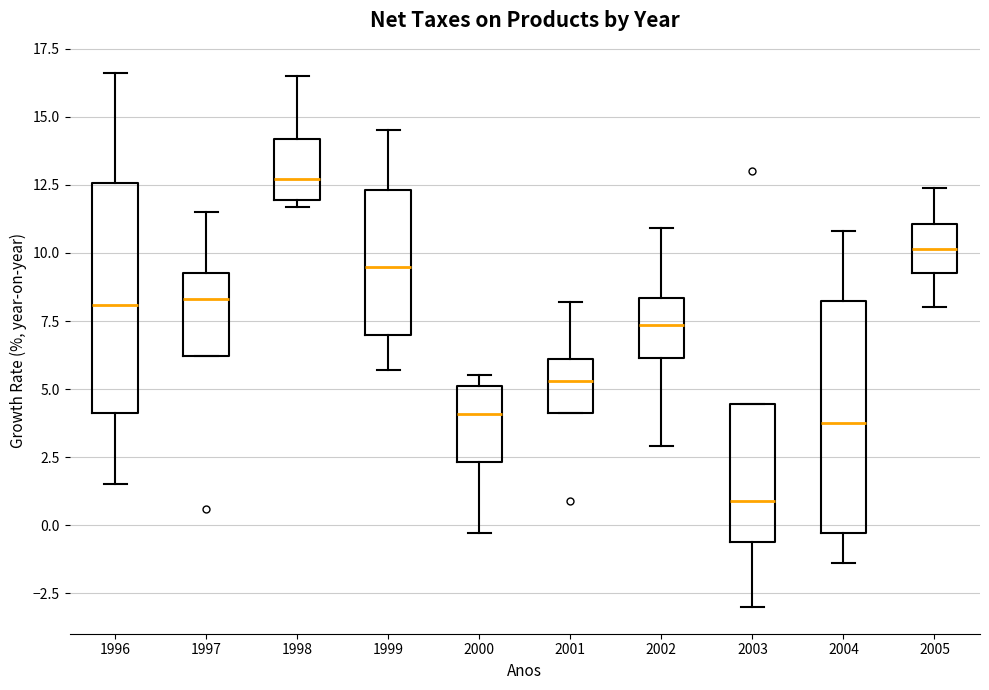

Which box's median line is the highest?

1998